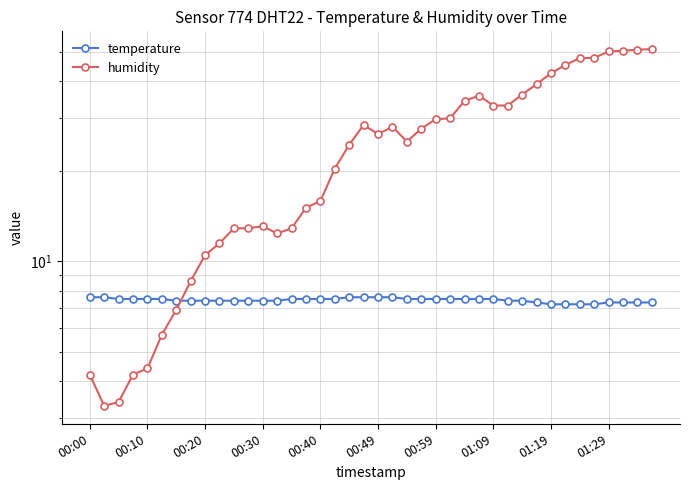

Which series ends up on top after the final intersection of temperature and humidity?

humidity